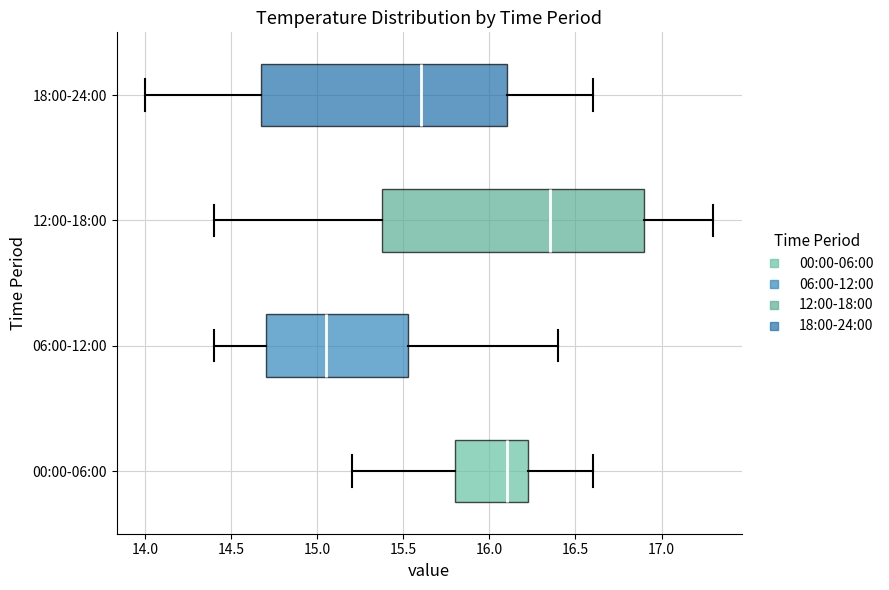

Reading bottom to top, read every box against the x-axis: the position of its median line, the range the box covers, and the ends of its whiskers. The values are not printed on the chart, so give them approximately, as read against the axis.

00:00-06:00: median 16.10, box 15.80 to 16.25, whiskers 15.20 to 16.60
06:00-12:00: median 15.05, box 14.70 to 15.55, whiskers 14.40 to 16.40
12:00-18:00: median 16.35, box 15.40 to 16.90, whiskers 14.40 to 17.30
18:00-24:00: median 15.60, box 14.70 to 16.10, whiskers 14.00 to 16.60